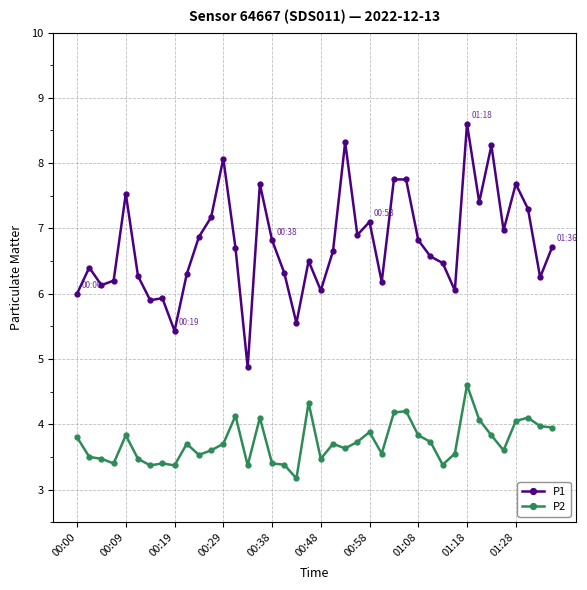

Which series has the largest total across all categories?

P1